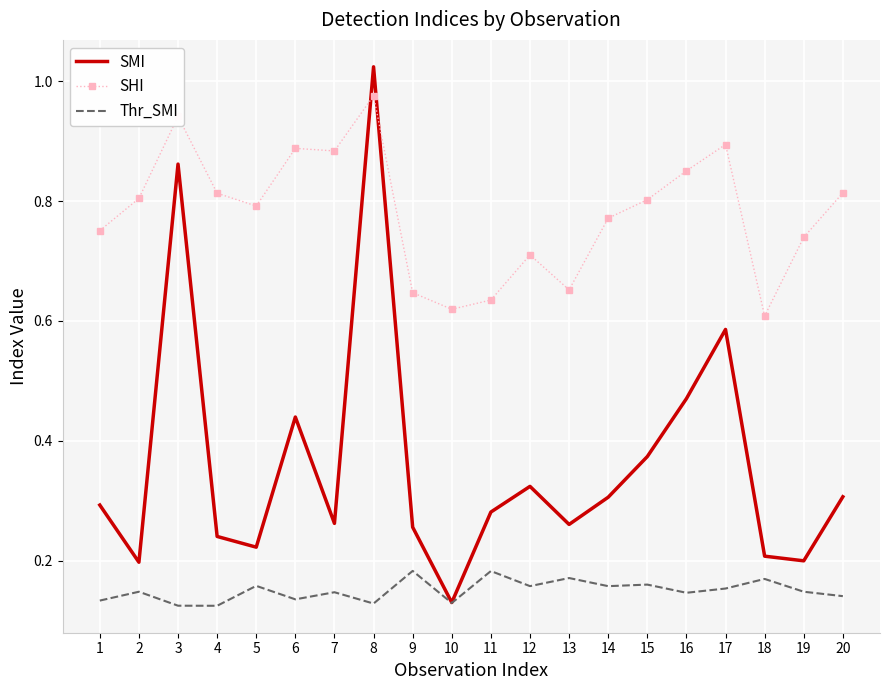

Between 3 and 16, which series saw the biggest shift?

SMI